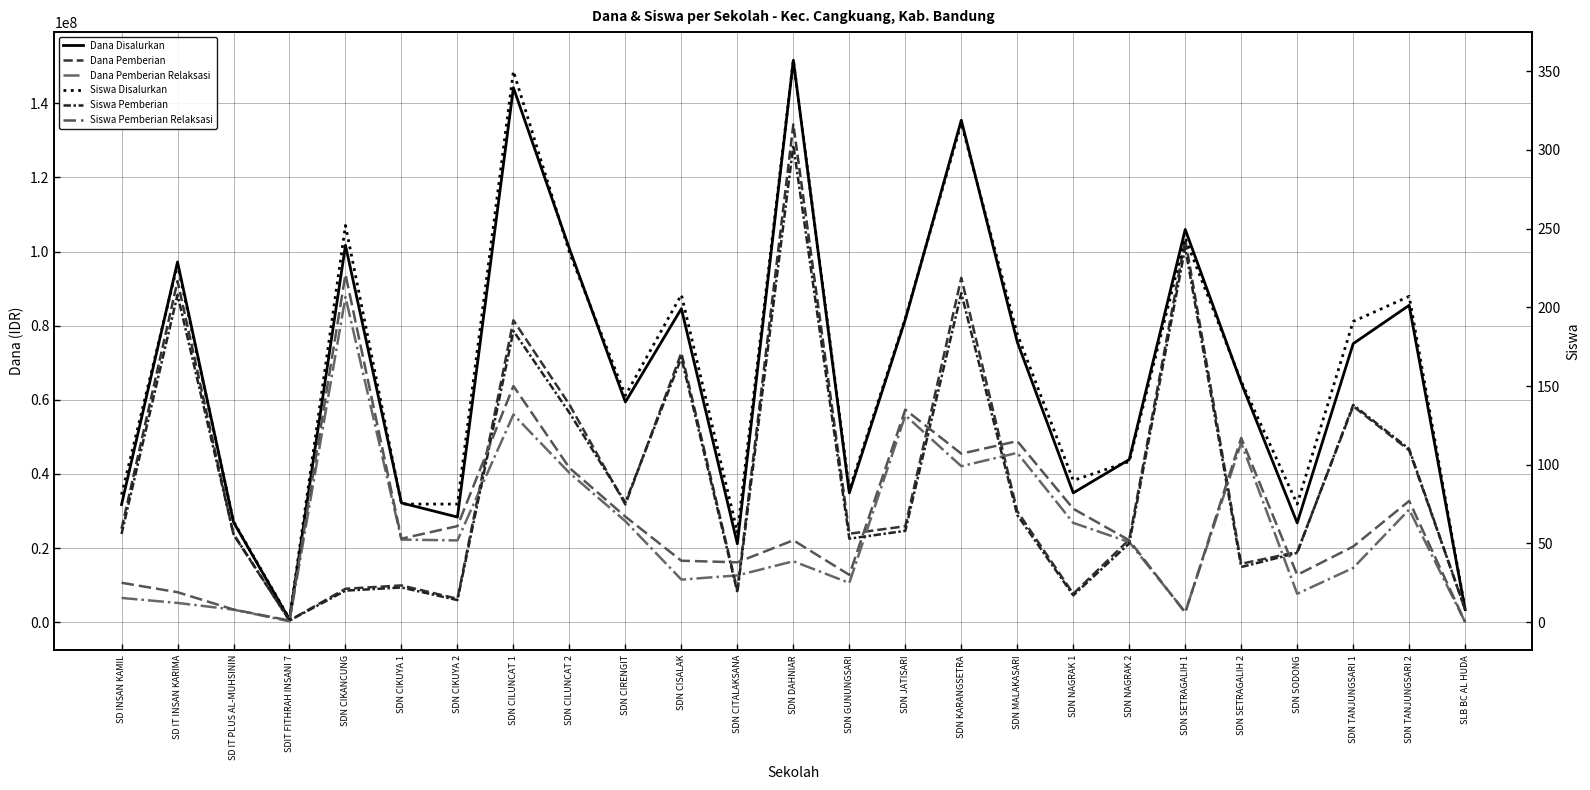

At which label is Dana Pemberian closest to 67387500?

SDN CISALAK